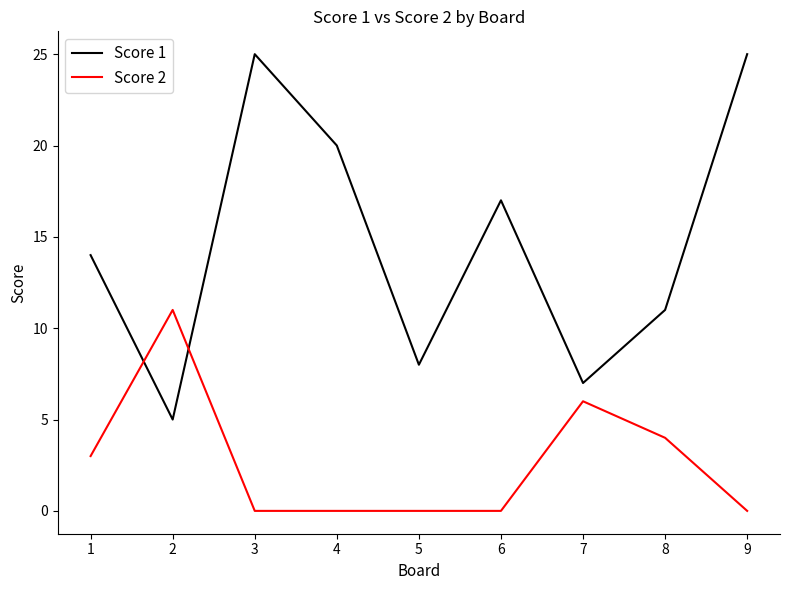

What is the lowest value of the Score 1 series?

5